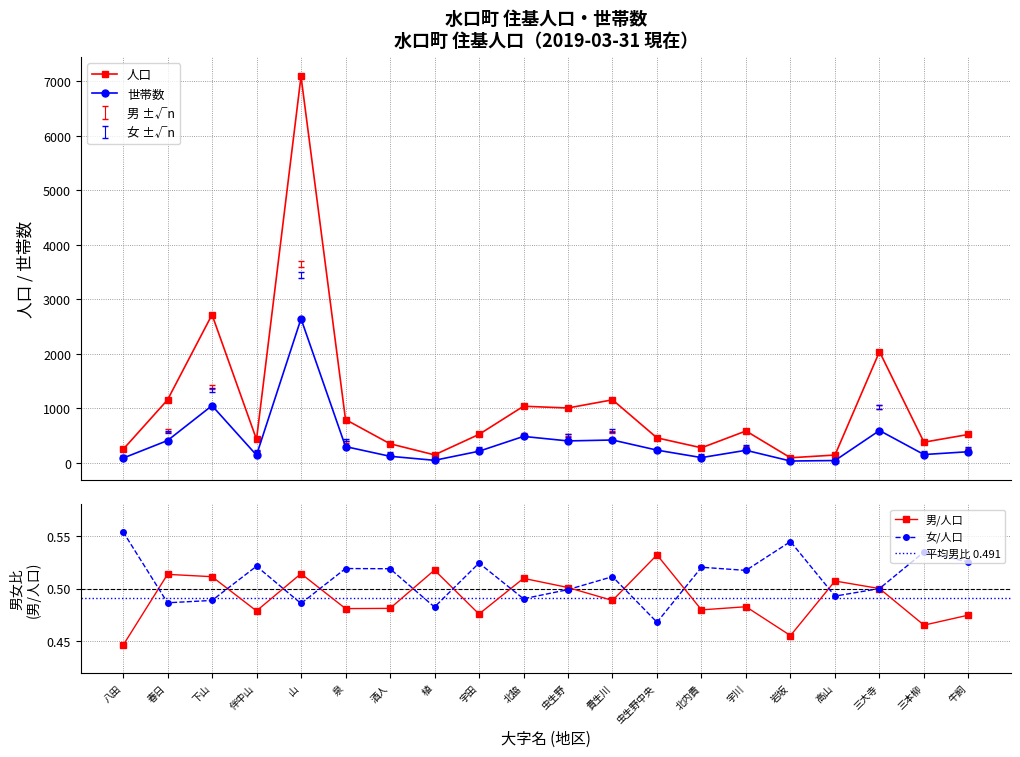

The 世帯数 series shows 1435.5 at 下山. True or false?

False